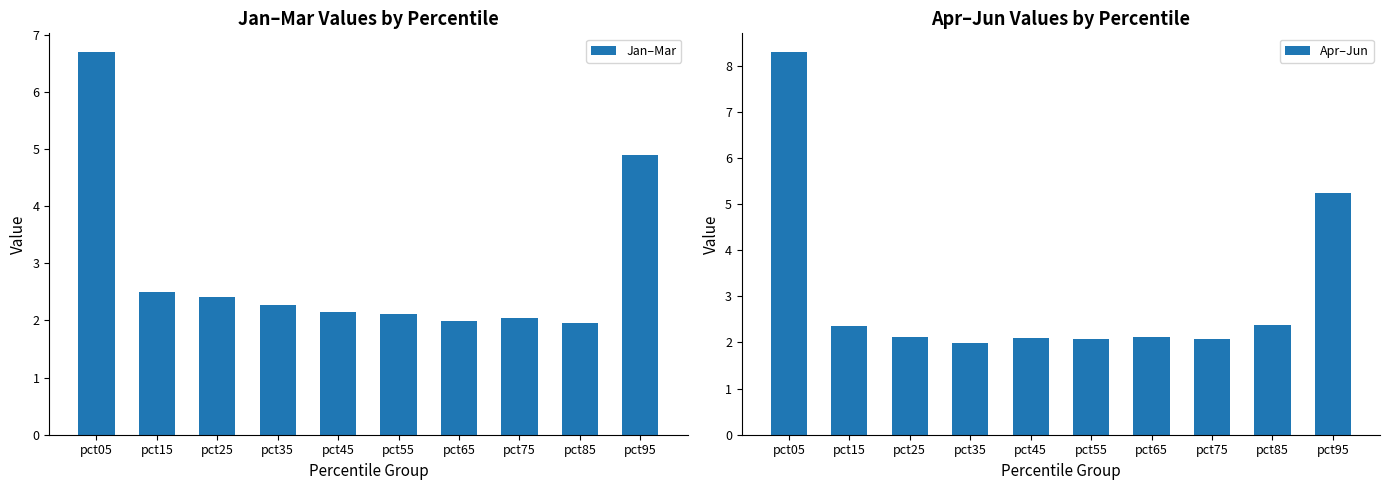

How many series are shown in this chart?

2